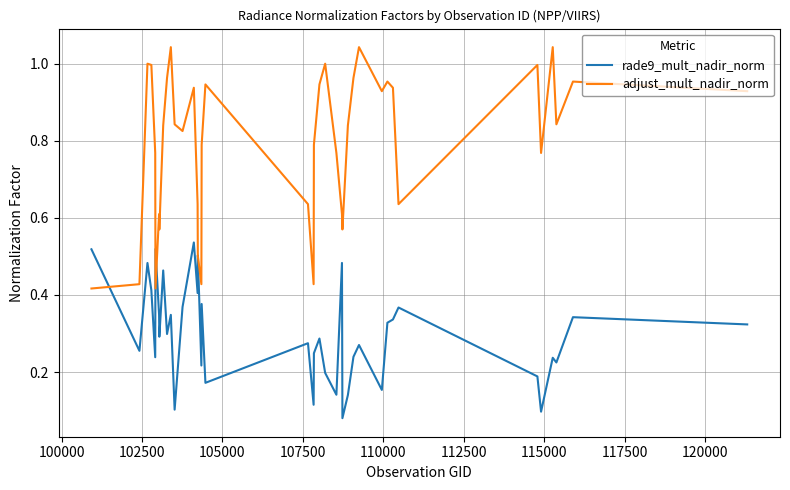

Rank the series by their average value, from lowest to highest.

rade9_mult_nadir_norm, adjust_mult_nadir_norm